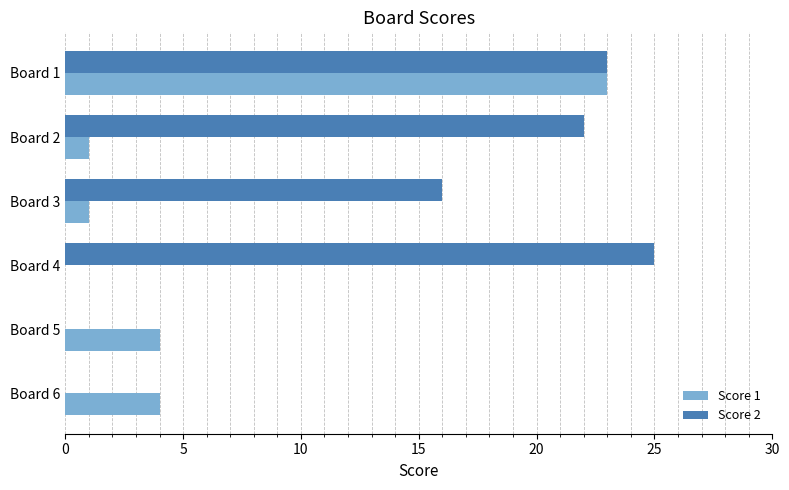

What is the sum of all Score 2 values?

86